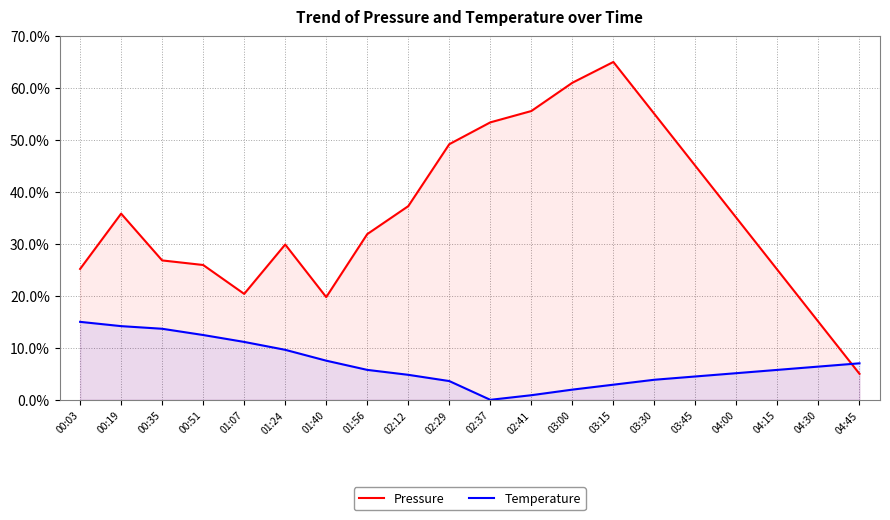

What is the value of the Temperature point at the 4th from the left?

12.5